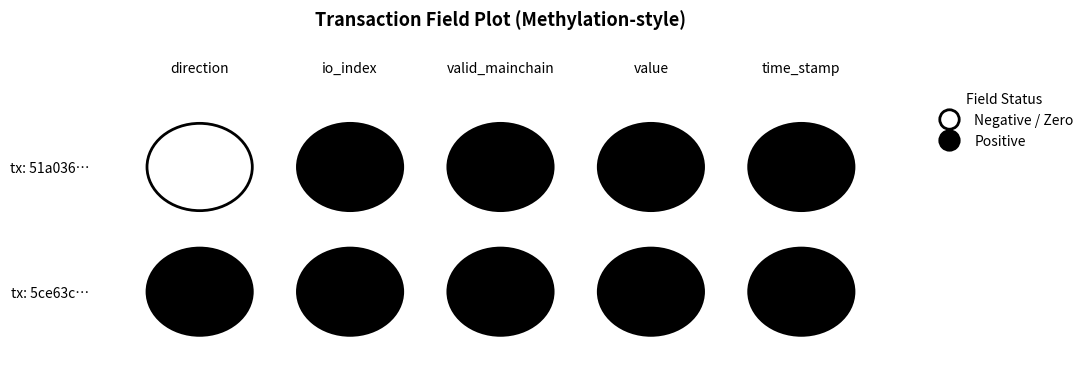

At how many categories does at least one series exceed 763873070?

1